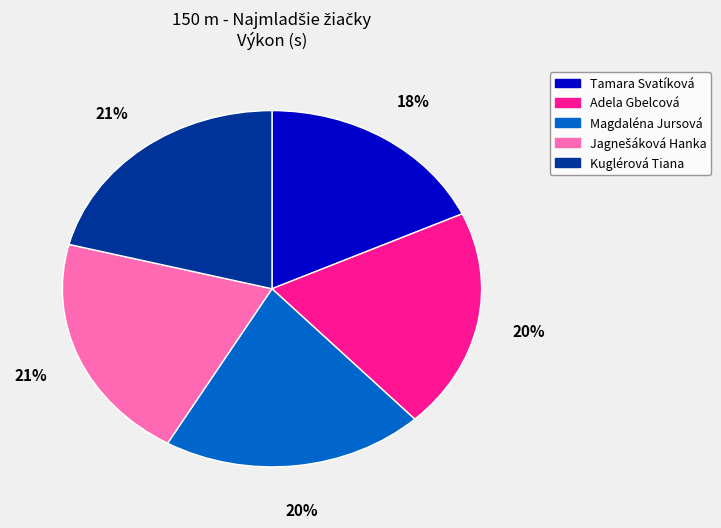

Is there any slice that represents more than half of the pie?

No